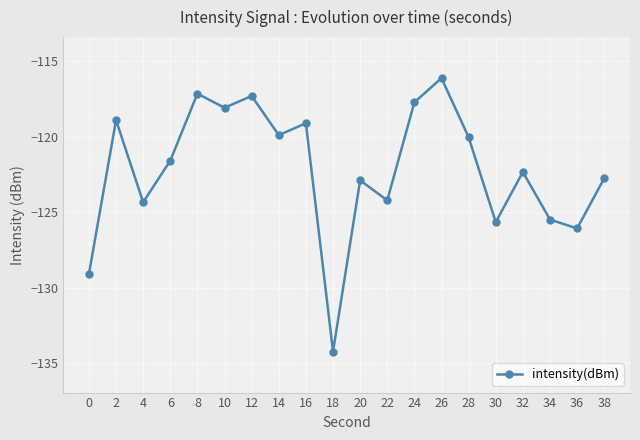

How many values are below -121?

11